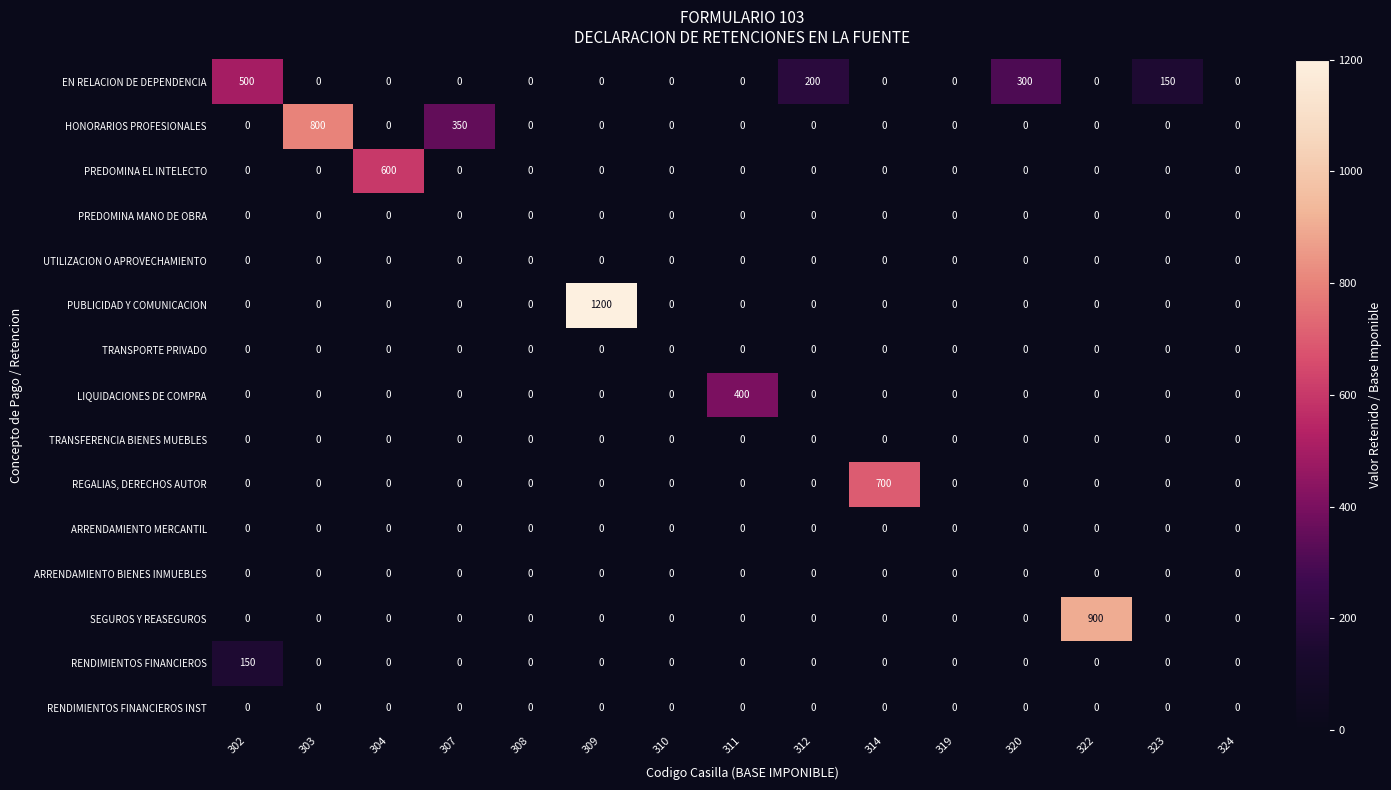

At which category is the sum across all series the highest?

309